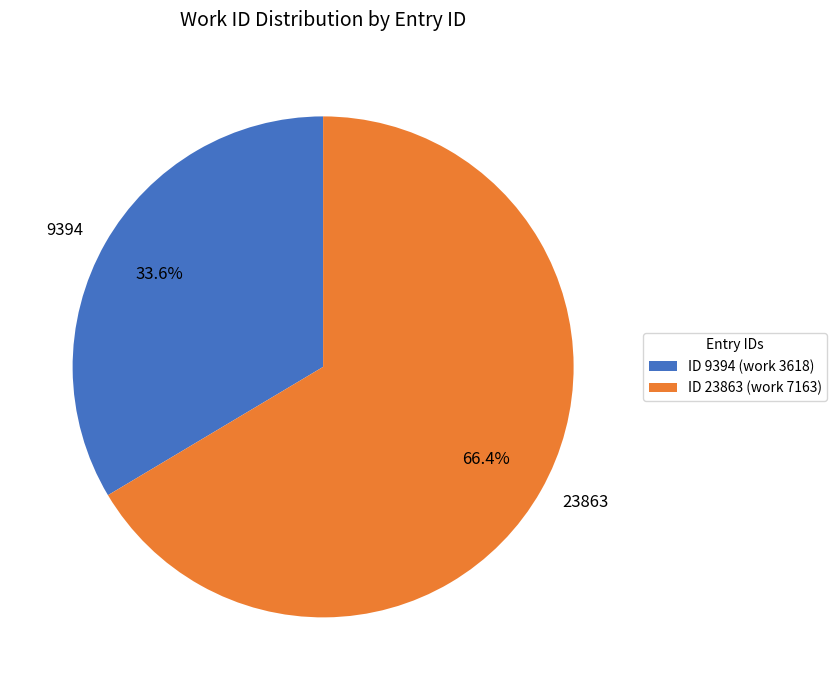

To the nearest percent, what percentage of the pie is 9394?

34%